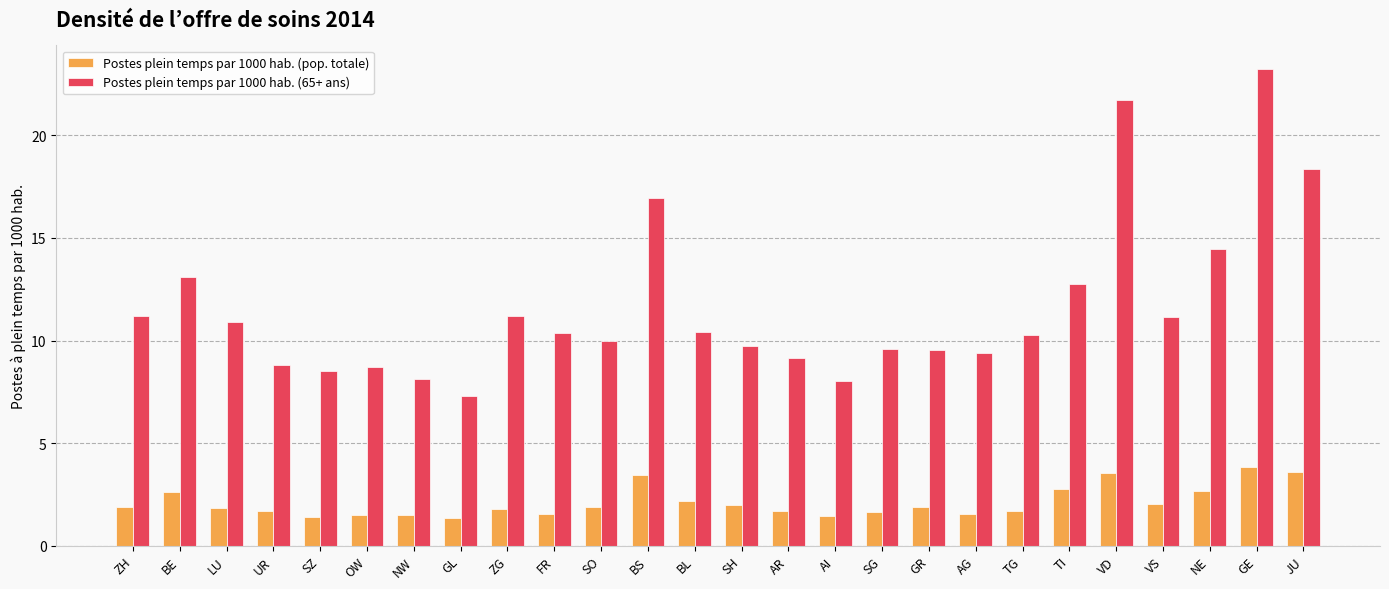

What is the smallest value displayed?

1.4